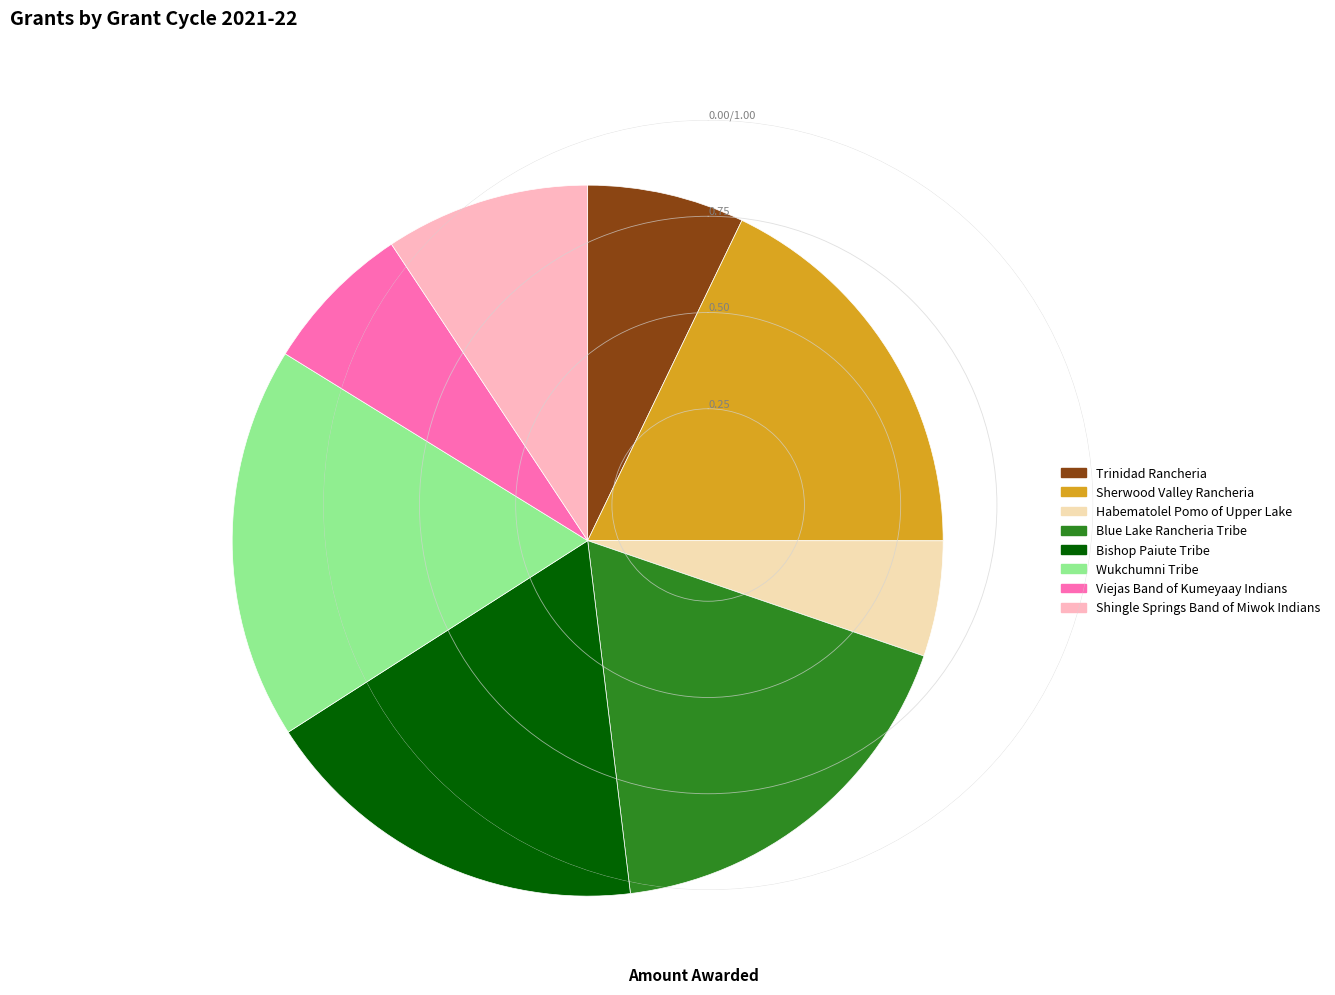

Is it true that Trinidad Rancheria is 1% of the pie?

False